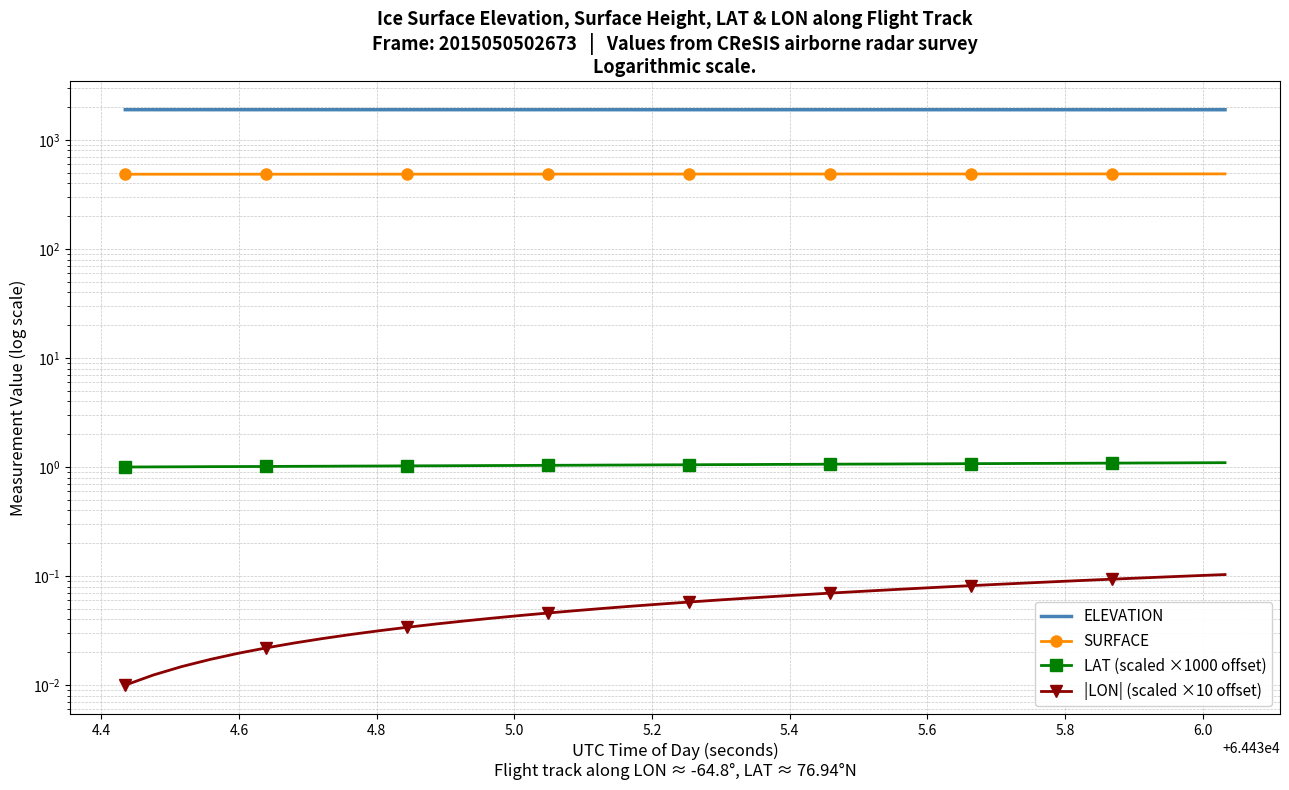

Reading left to right, what are all the values shown in this chart?

ELEVATION: 1893.5	1893.4	1893.4	1893.3	1893.3	1893.2	1893.2	1893.1	1893.1	1893.0	1893.0	1892.9	1892.9	1892.8	1892.8	1892.7	1892.7	1892.6	1892.5	1892.5	1892.4	1892.4	1892.3	1892.3	1892.2	1892.2	1892.1	1892.1	1892.0	1892.0	1891.9	1891.9	1891.8	1891.8	1891.7	1891.7	1891.6	1891.6	1891.5	1891.5
SURFACE: 484.7	484.7	484.7	484.7	484.8	484.8	484.9	485.1	485.2	485.3	485.4	485.5	485.6	485.7	485.8	485.9	486.1	486.1	486.2	486.4	486.4	486.4	486.5	486.6	486.8	486.8	487.0	487.0	487.2	487.2	487.3	487.3	487.4	487.5	487.6	487.7	487.7	487.7	487.9	488.0
LAT (scaled ×1000 offset): 1.0	1.0	1.0	1.0	1.0	1.0	1.0	1.0	1.0	1.0	1.0	1.0	1.0	1.0	1.0	1.0	1.0	1.0	1.0	1.0	1.0	1.1	1.1	1.1	1.1	1.1	1.1	1.1	1.1	1.1	1.1	1.1	1.1	1.1	1.1	1.1	1.1	1.1	1.1	1.1
|LON| (scaled ×10 offset): 0.0	0.0	0.0	0.0	0.0	0.0	0.0	0.0	0.0	0.0	0.0	0.0	0.0	0.0	0.0	0.0	0.0	0.1	0.1	0.1	0.1	0.1	0.1	0.1	0.1	0.1	0.1	0.1	0.1	0.1	0.1	0.1	0.1	0.1	0.1	0.1	0.1	0.1	0.1	0.1